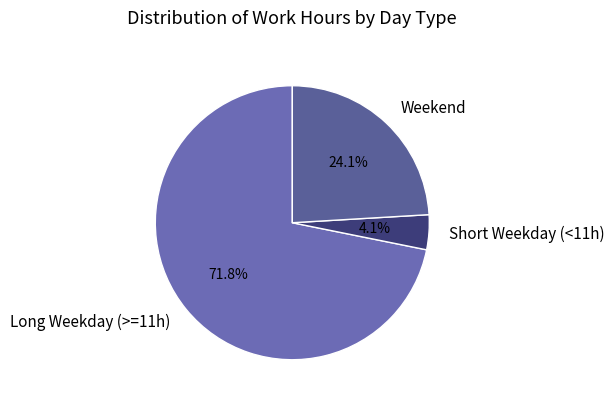

Rank the categories by value from highest to lowest.

Long Weekday (>=11h), Weekend, Short Weekday (<11h)